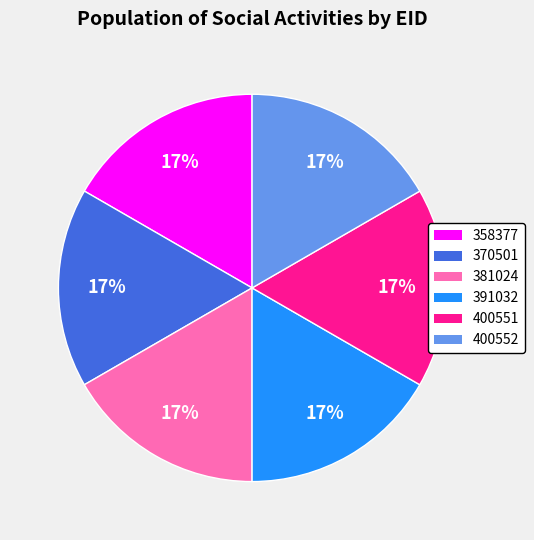

What percentage is the 391032 slice, to the nearest percent?

17%